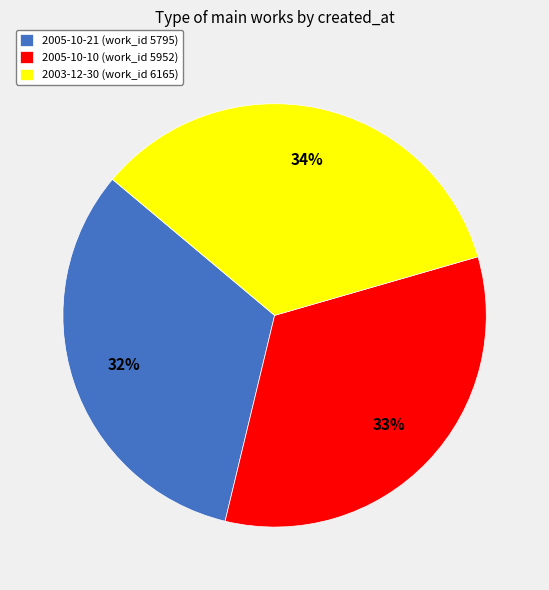

Does 2003-12-30 represent more than half of the total?

No